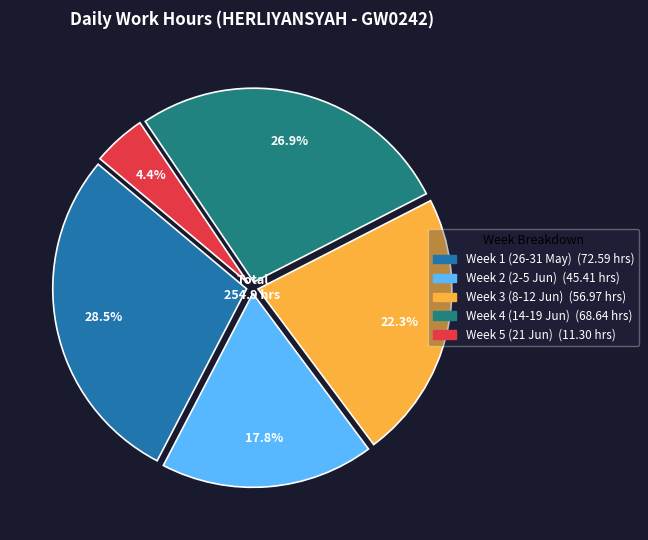

Is there a majority slice in this chart?

No